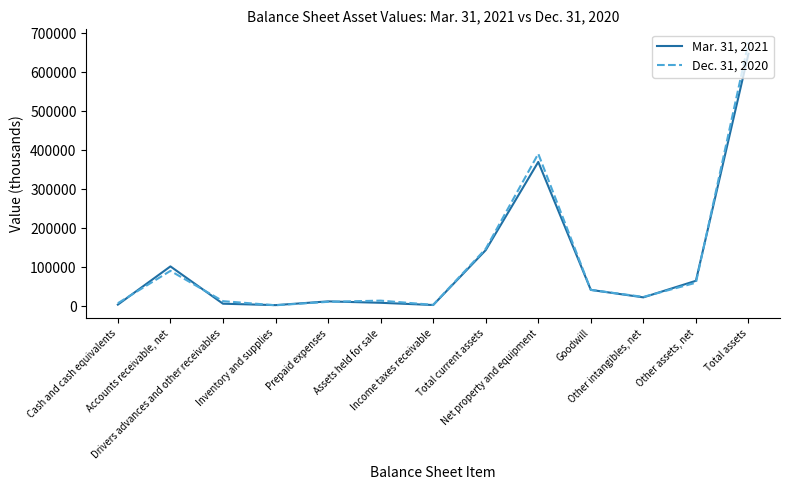

How many interior local peaks does the Mar. 31, 2021 series have?

3